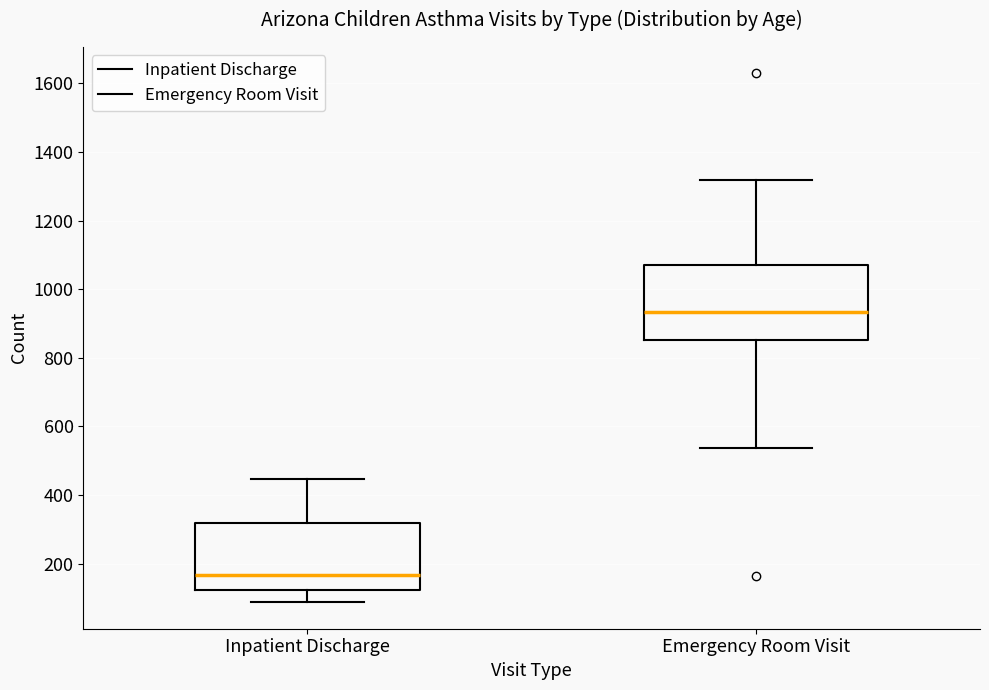

Which box is the tallest, from its lower edge to its upper edge?

Emergency Room Visit